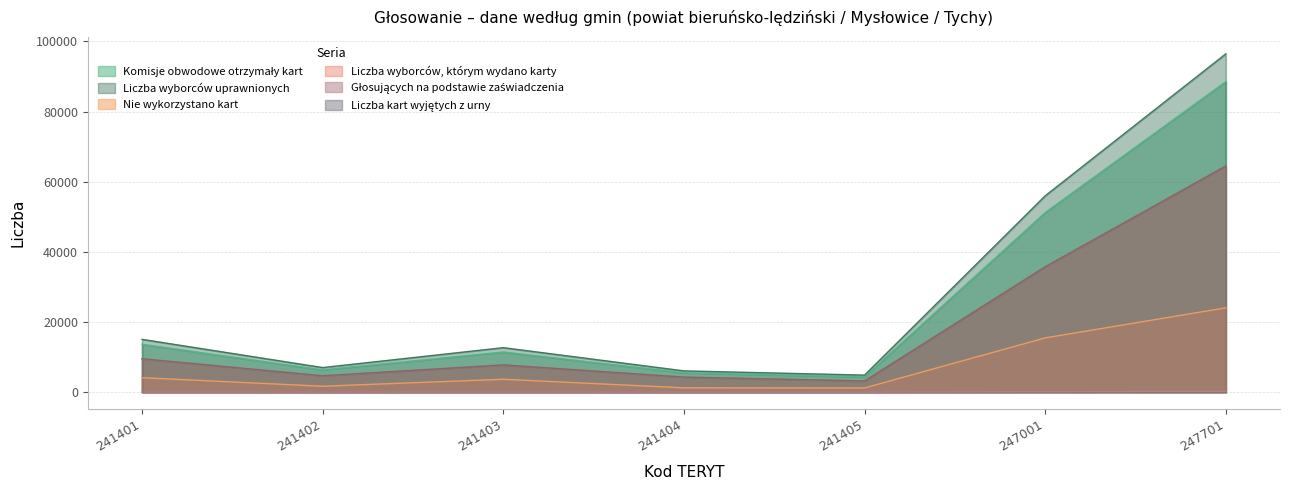

Reading right to left, transcribe all the data shown in this chart.

Komisje obwodowe otrzymały kart: 88567	51240	4401	5540	11469	6374	13670
Liczba wyborców uprawnionych: 96490	55999	4870	6073	12697	7019	15067
Nie wykorzystano kart: 24051	15473	1200	1241	3687	1694	4136
Liczba wyborców, którym wydano karty: 64507	35766	3201	4299	7782	4680	9534
Głosujących na podstawie zaświadczenia: 248	146	13	24	11	21	31
Liczba kart wyjętych z urny: 64497	35766	3201	4299	7776	4680	9533